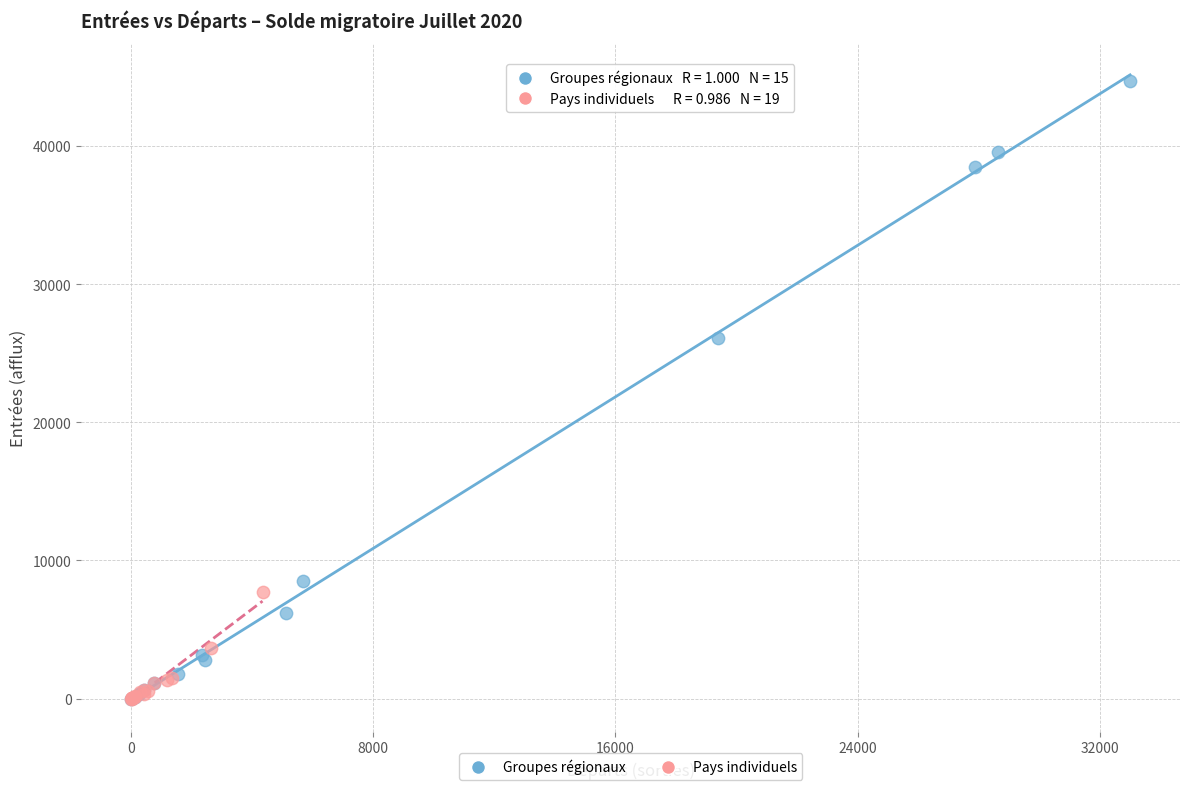

Which series has the largest Y range (max minus min)?

Groupes régionaux